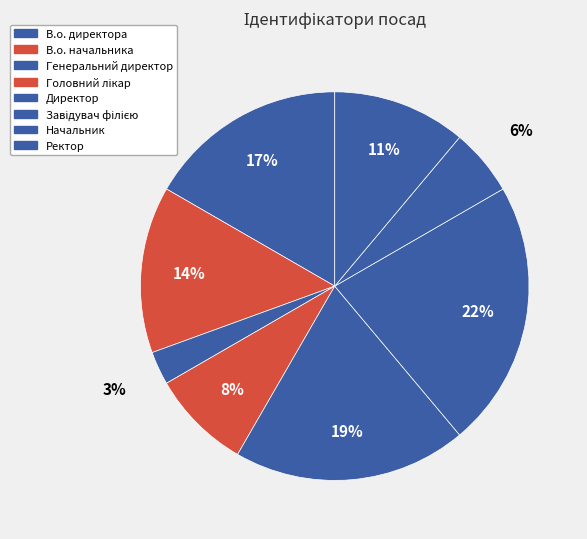

How many slices are in this pie chart?

8